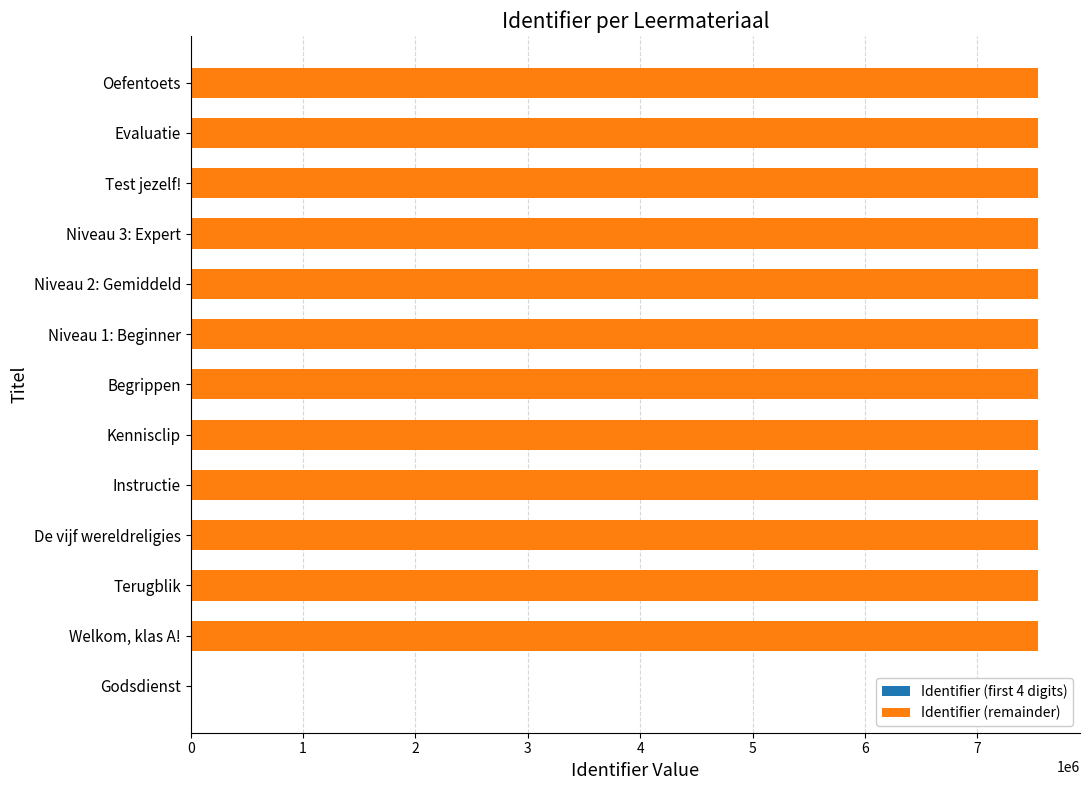

At how many categories does at least one series exceed 6377135?

12